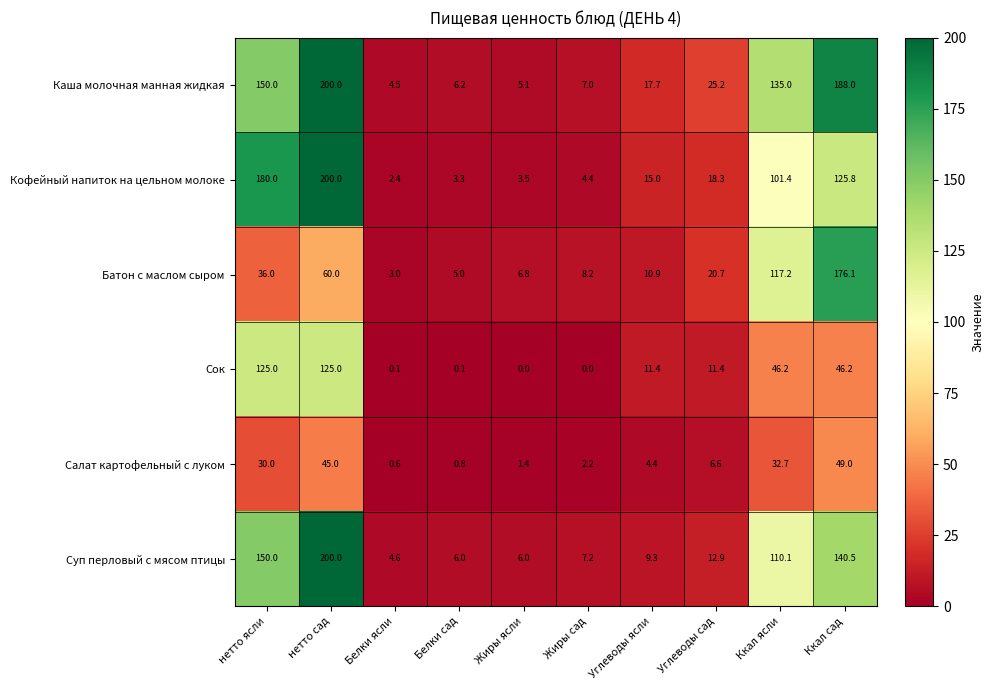

How many values in the Батон с маслом сыром series exceed 20?

5